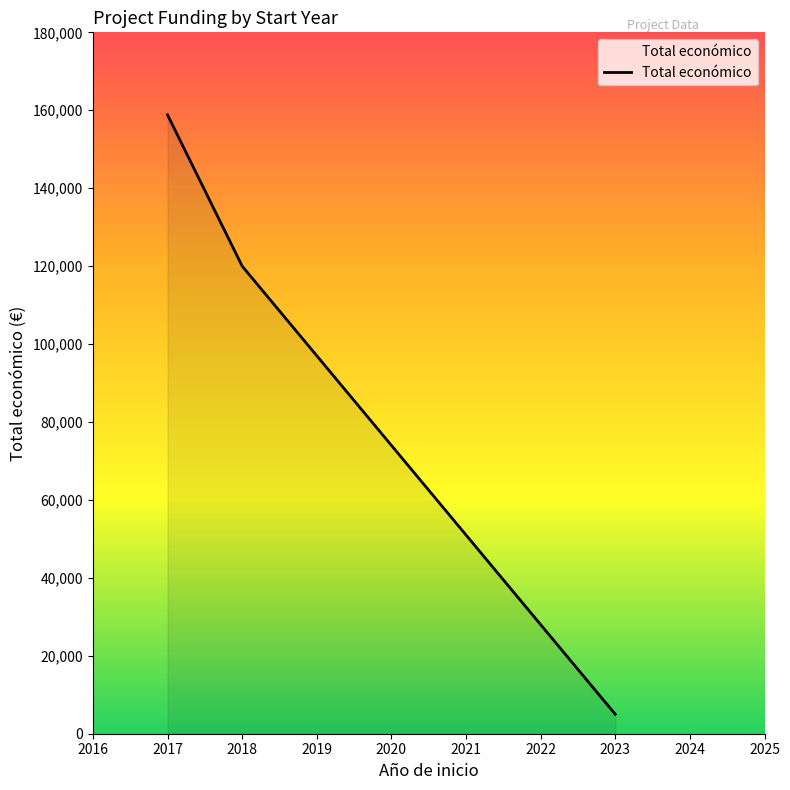

How many lines are shown in the chart?

1